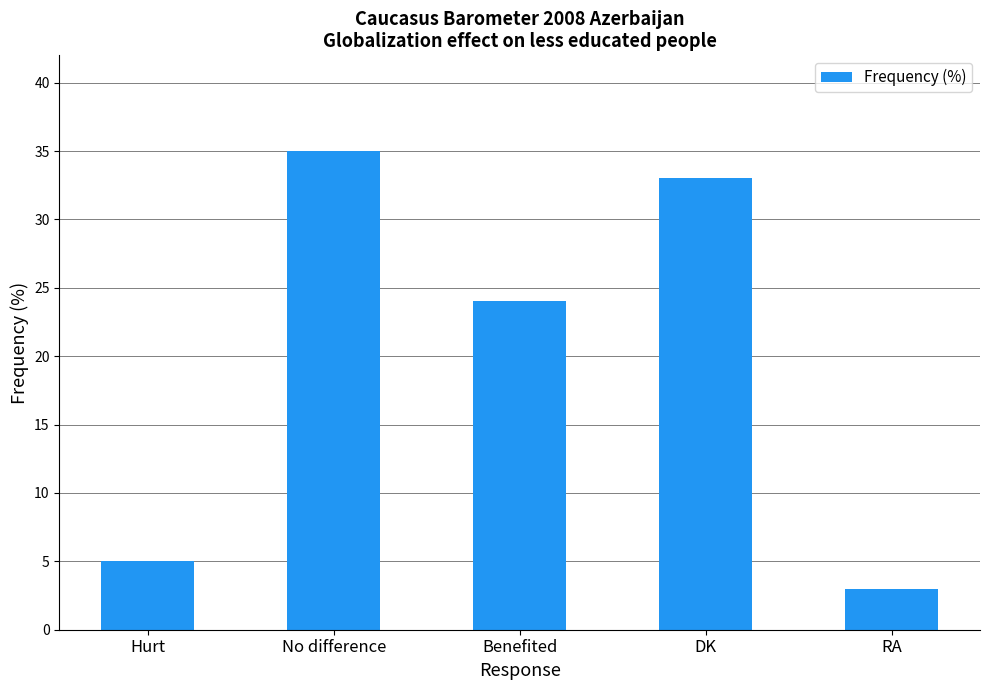

What is the change in value from Hurt to DK?

+28